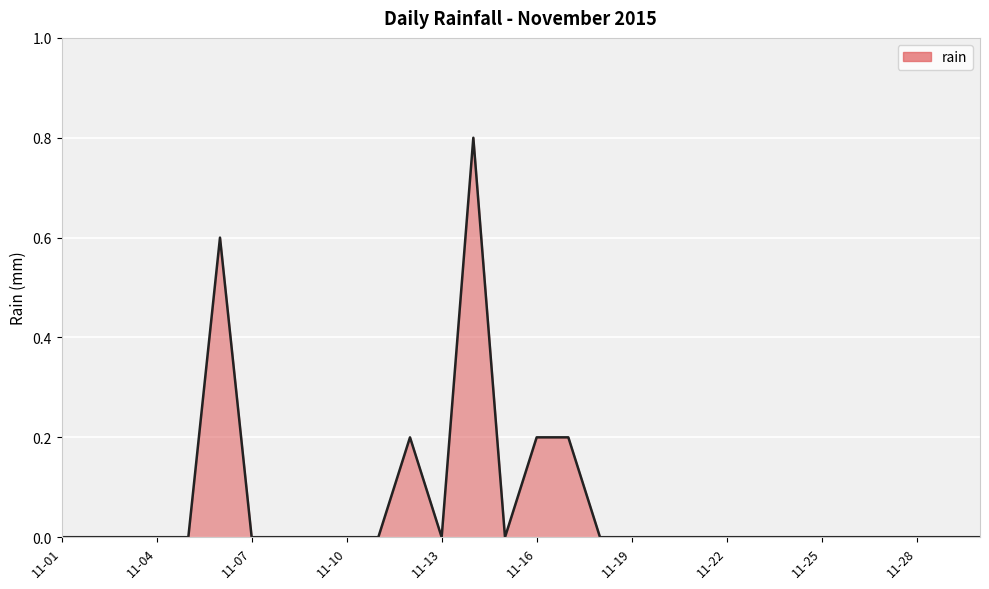

What is the greatest value displayed?

0.8